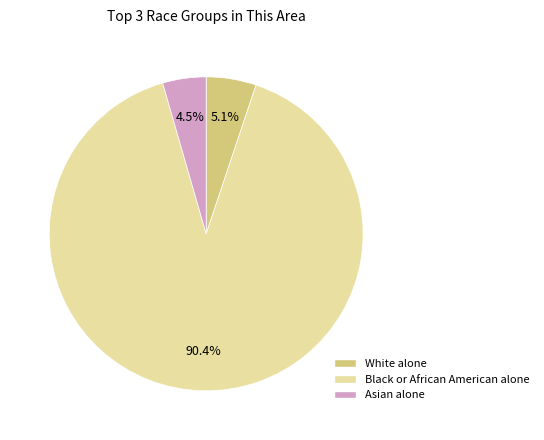

What is the smallest slice in the pie chart?

Asian alone